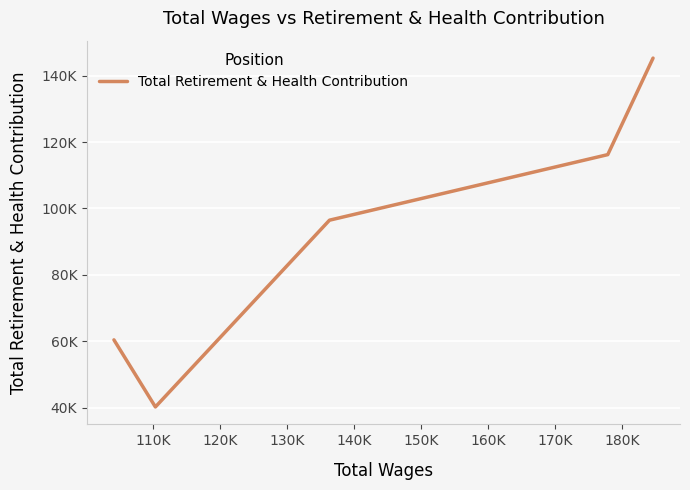

Does the chart have visible grid lines?

Yes